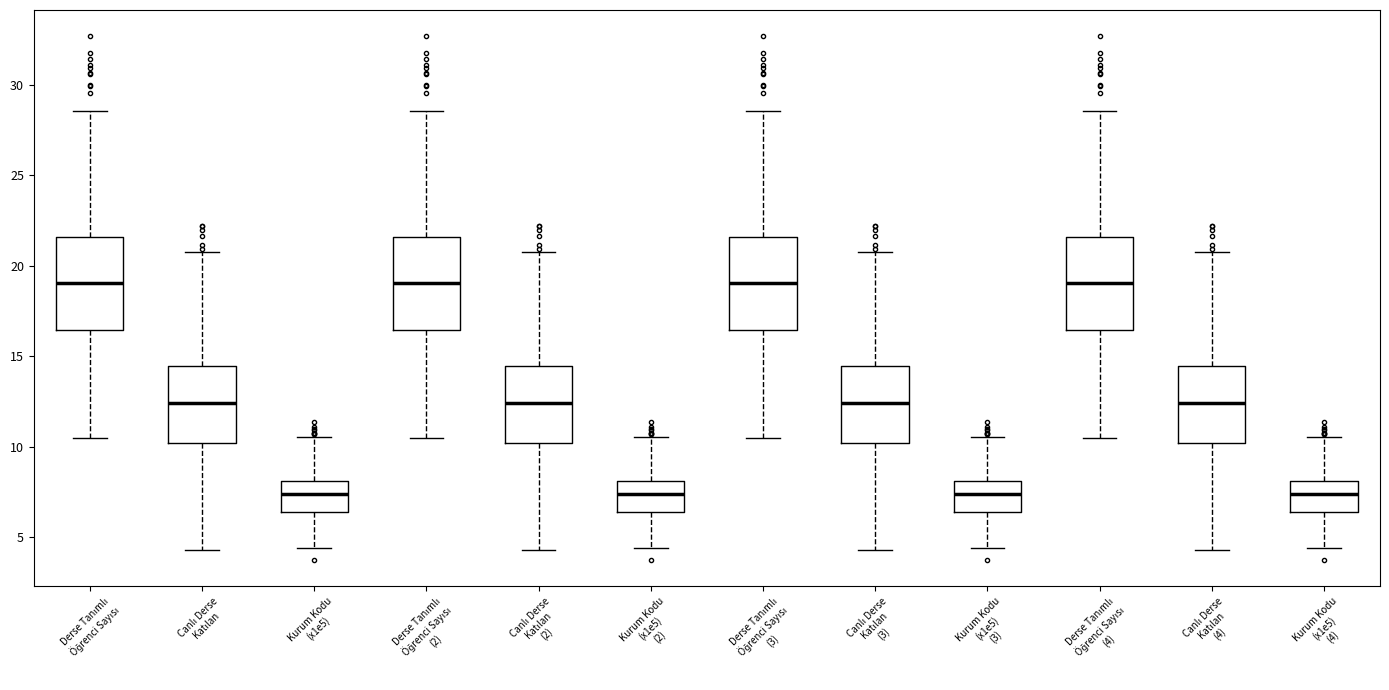

Where does the lower whisker of the box for Canlı Derse Katılan (2) end on the y-axis? The values are not printed on the chart, so give them approximately, as read against the axis.

4.5